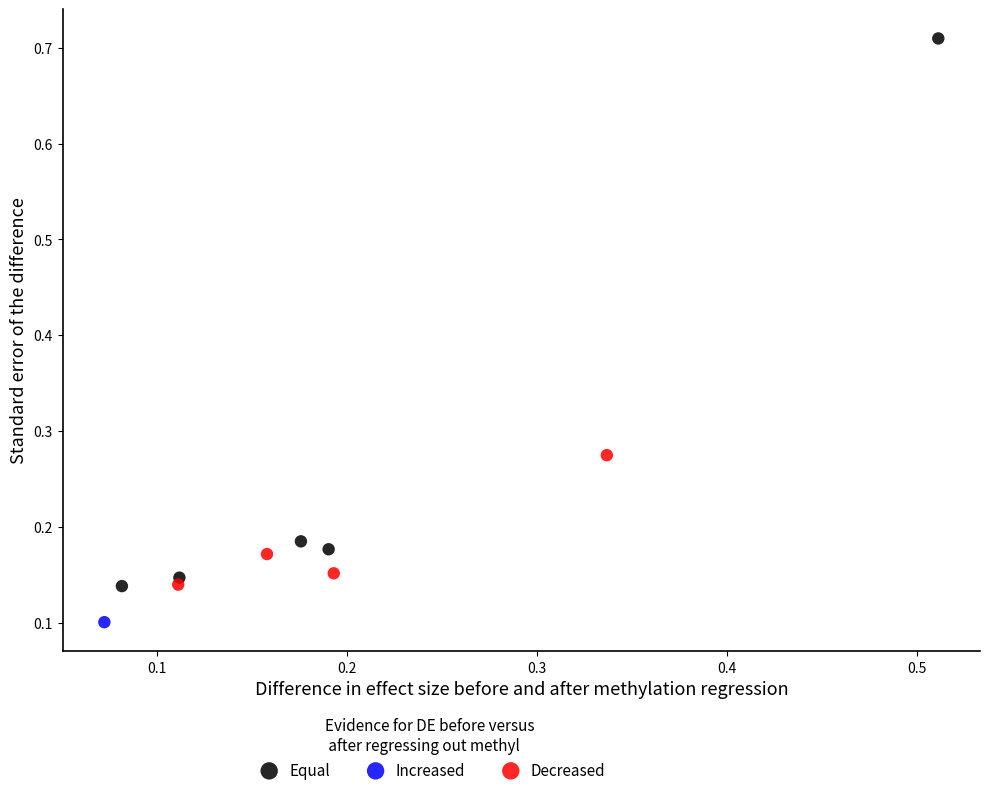

Which series reaches the minimum Y coordinate?

Increased